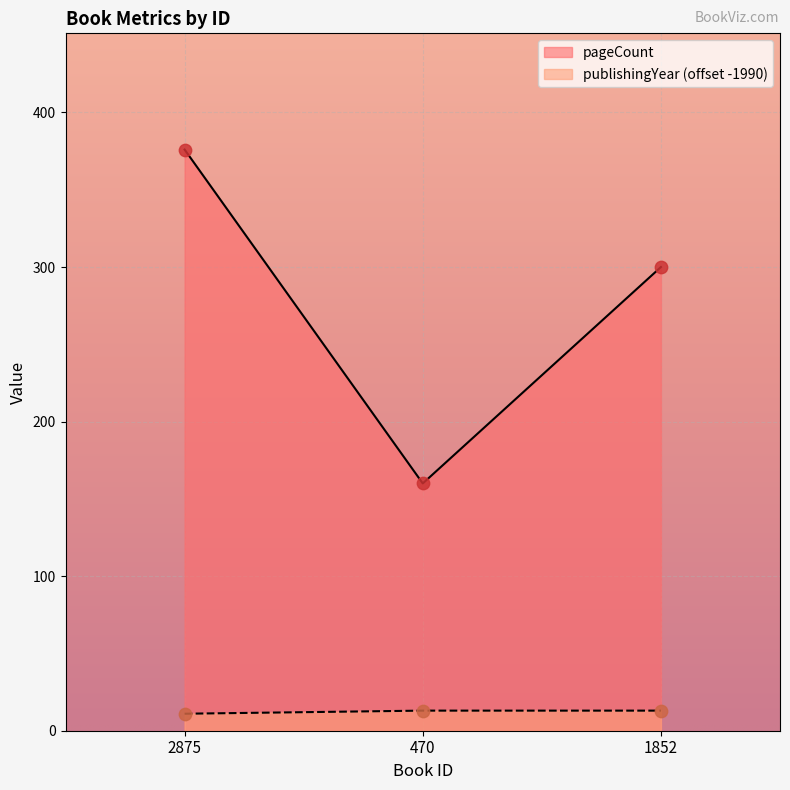

At which category is the sum across all series the highest?

2875